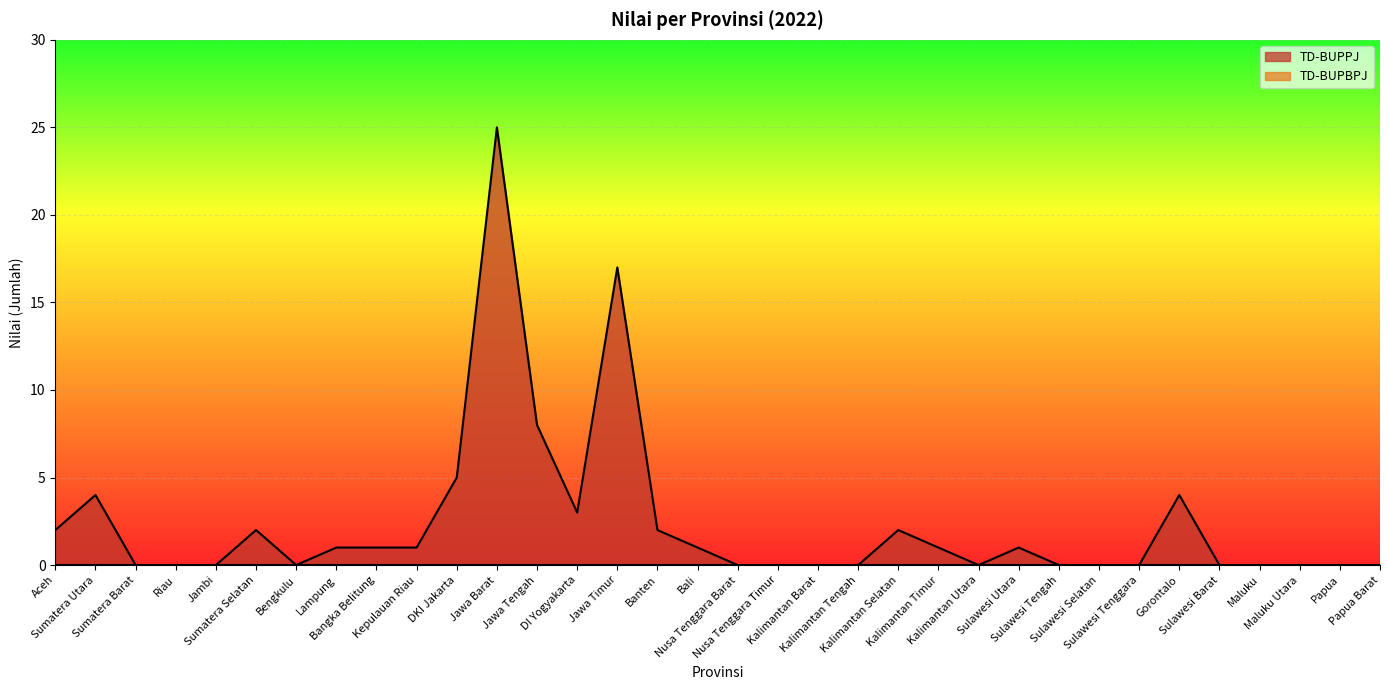

What is the value of the 15th point from the left?

17